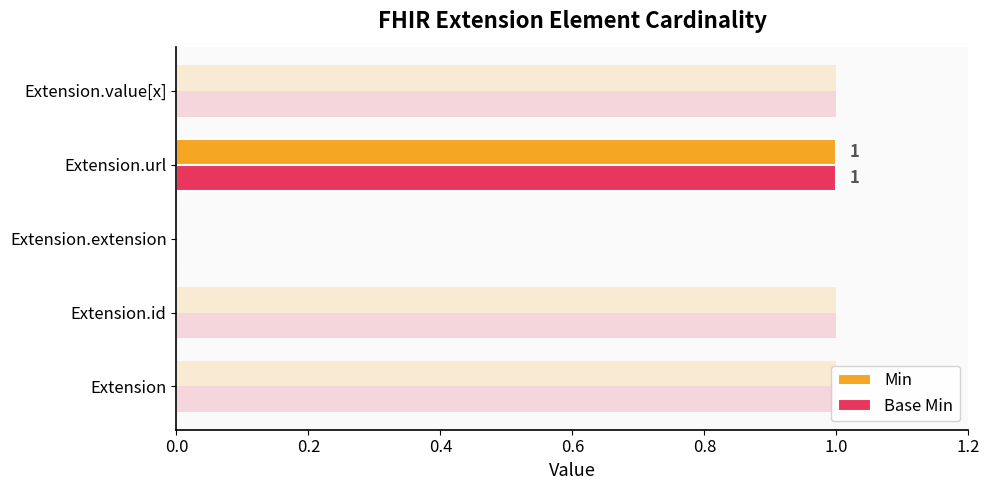

Which series has the largest total across all categories?

Min